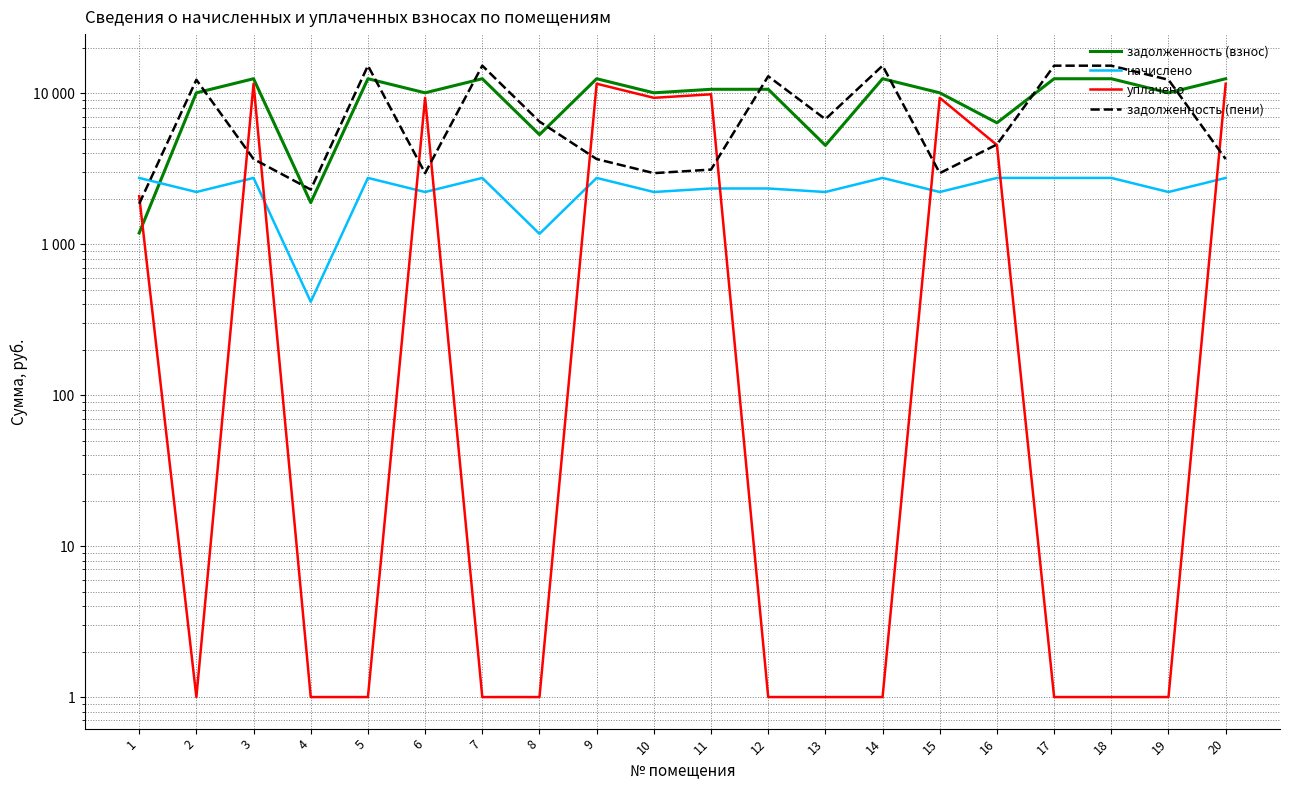

Between which two adjacent categories do начислено and задолженность (пени) first intersect?

1 and 2